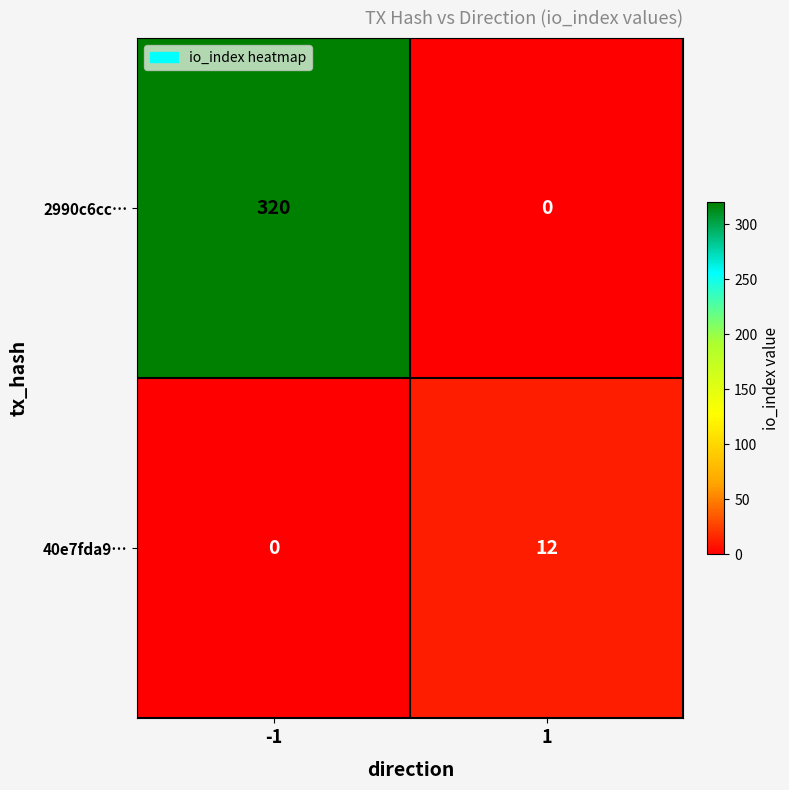

What is the approximate value of 40e7fda9… at 1?

12